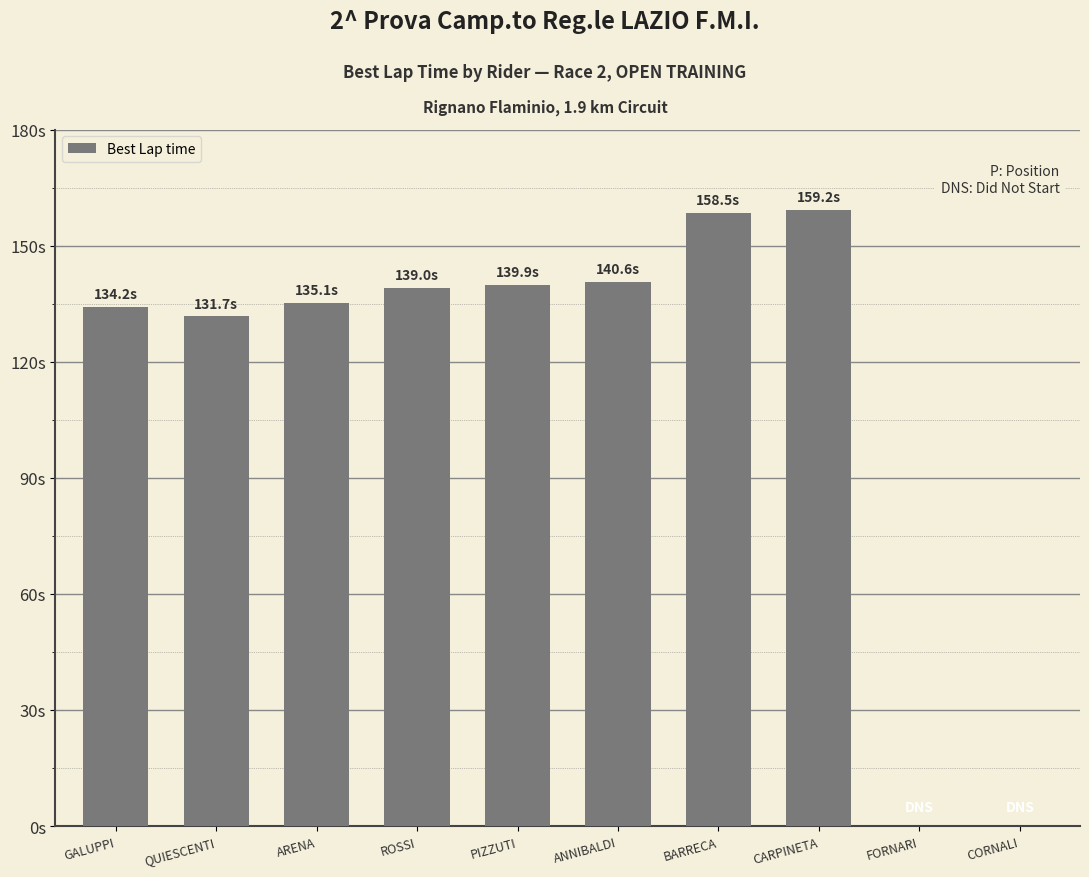

What is the difference between the second highest and minimum values?

158.5